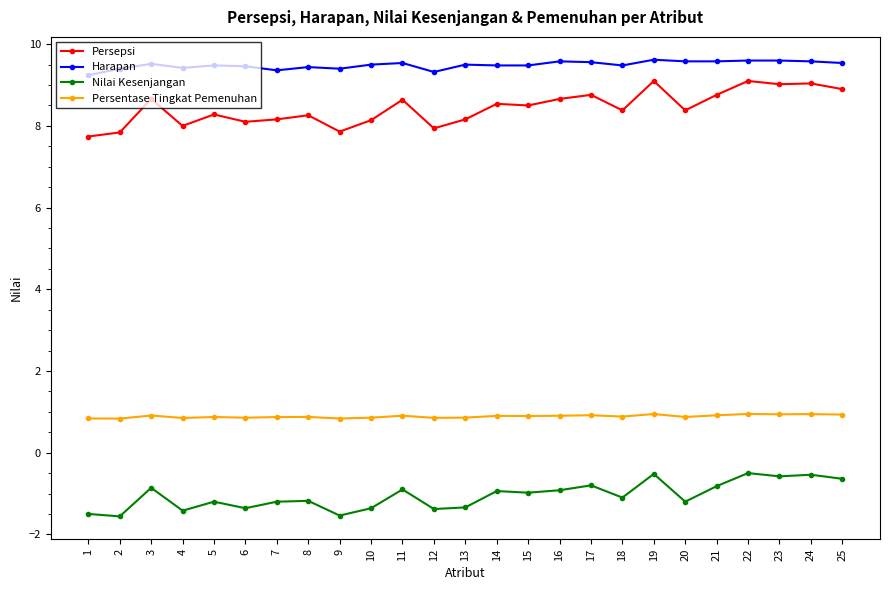

What is the value of the Harapan point at the 21st from the left?

9.6